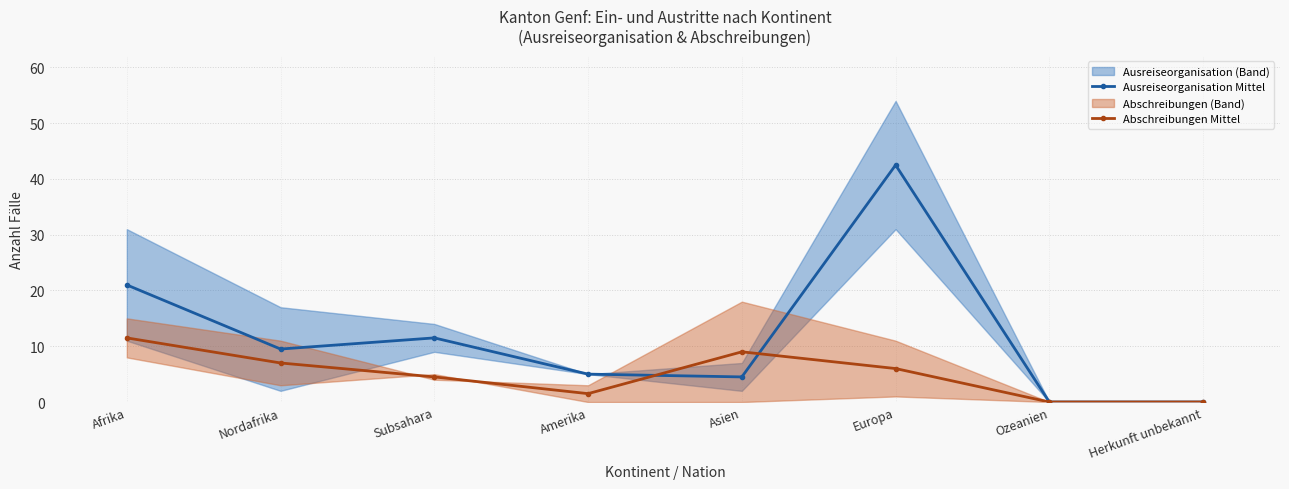

Where is the first local maximum for Abschreibungen Mittel?

Asien